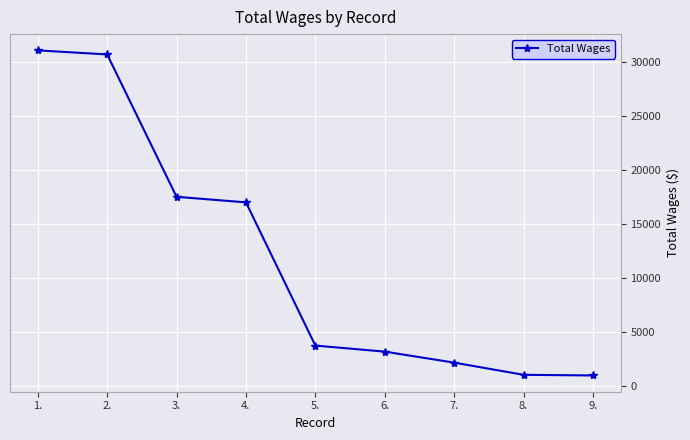

What is the approximate value at 8., to the nearest 50?

1000